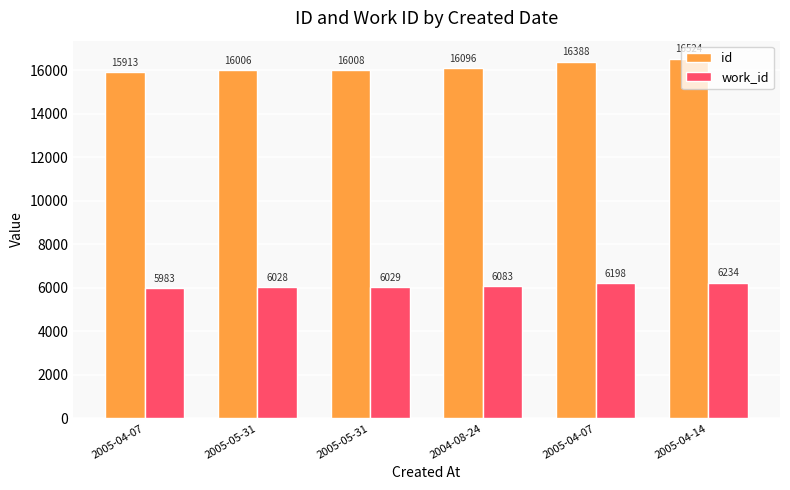

What are all the series names shown in the legend?

id, work_id